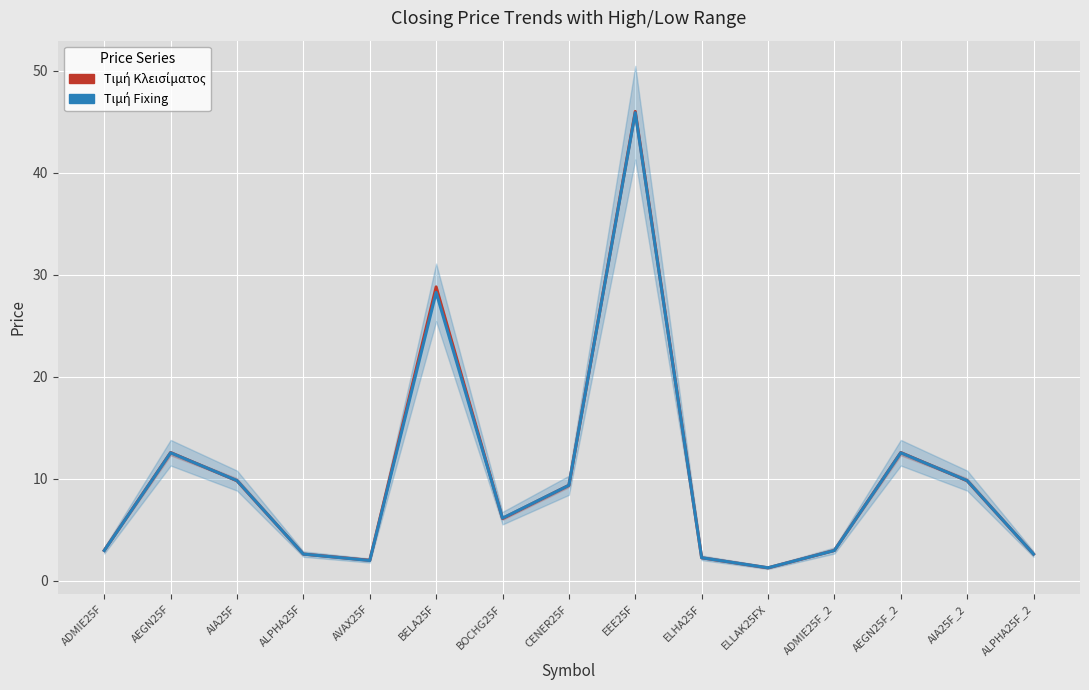

In Τιμή Κλεισίματος, how many points are lower than both neighbors (excluding endpoints)?

3